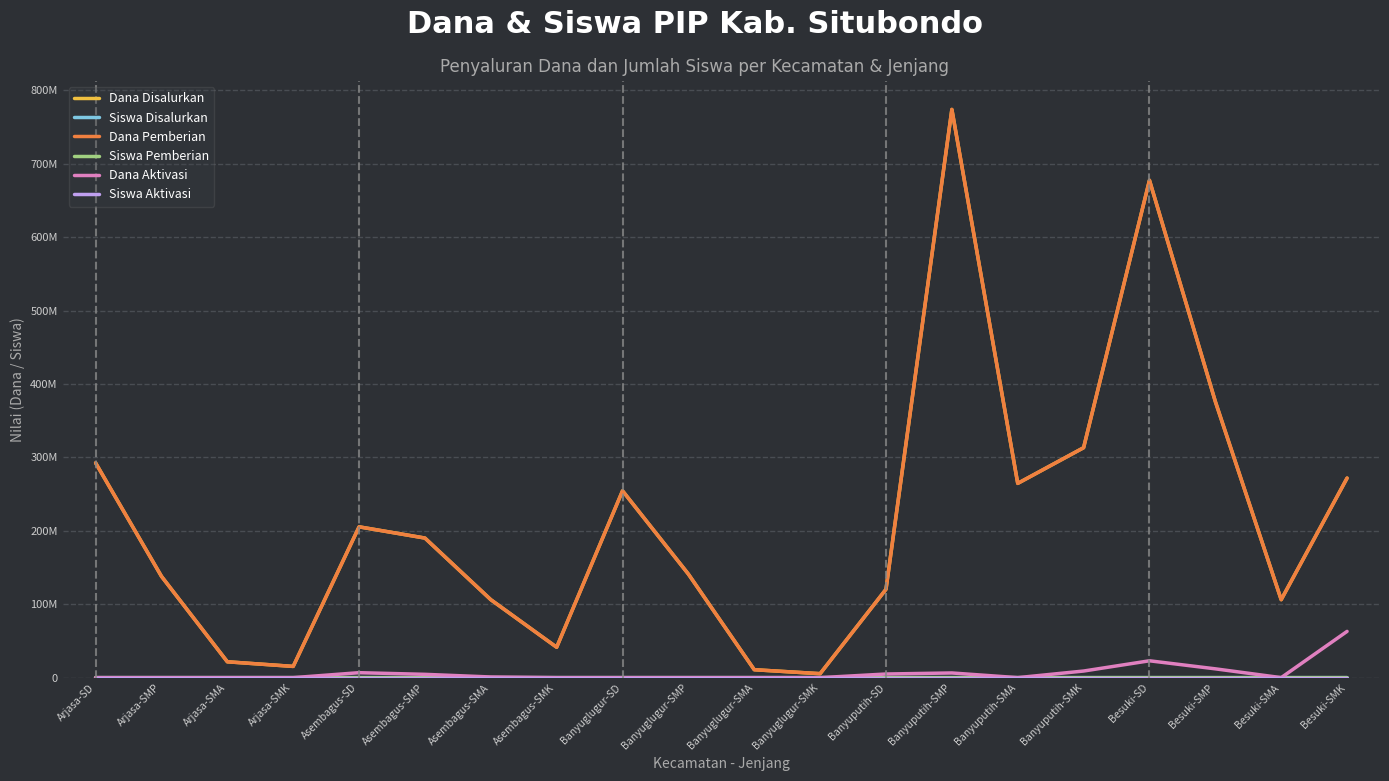

Does the chart display data point markers on the line(s)?

No